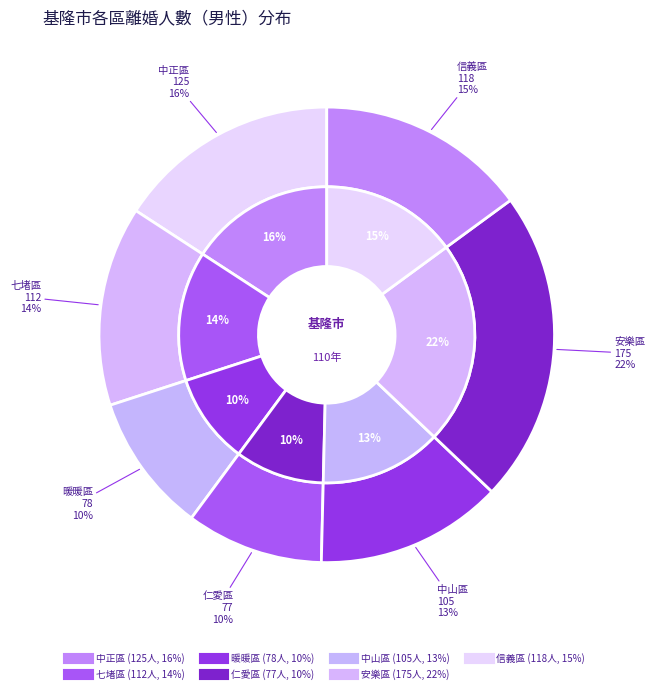

What percentage is the 暖暖區 slice, to the nearest percent?

10%